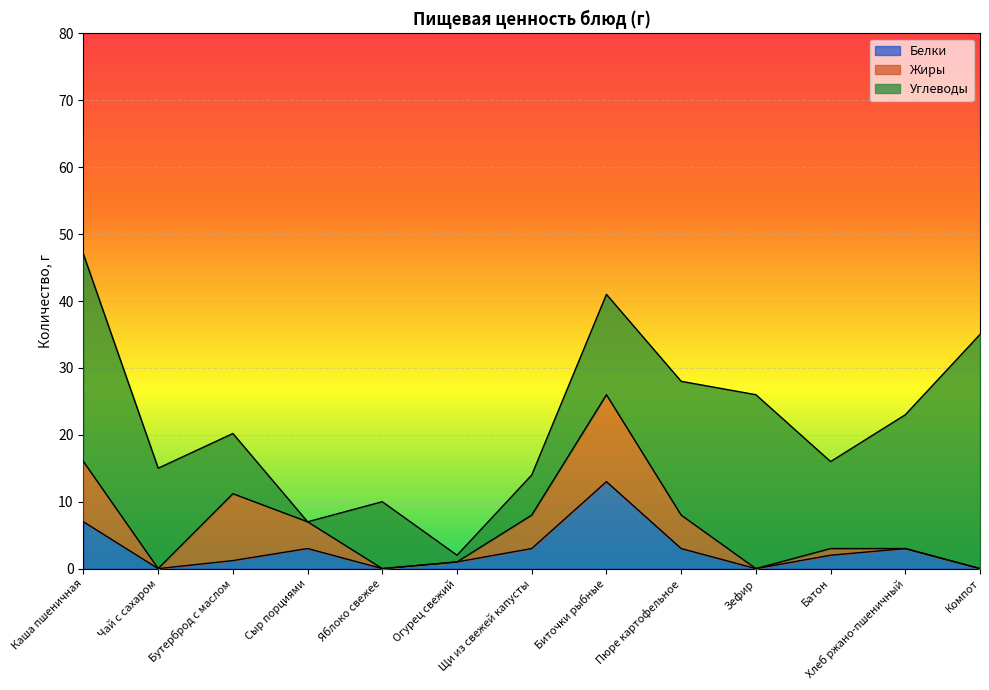

At how many categories does at least one series exceed 26?

2